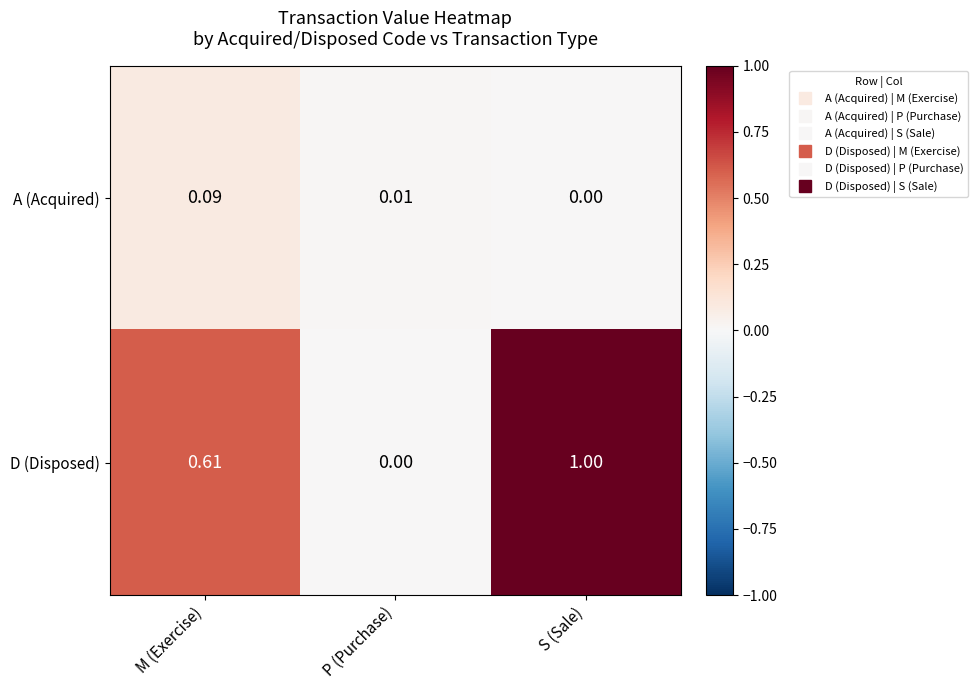

Which series has the largest range (max minus min)?

D (Disposed)